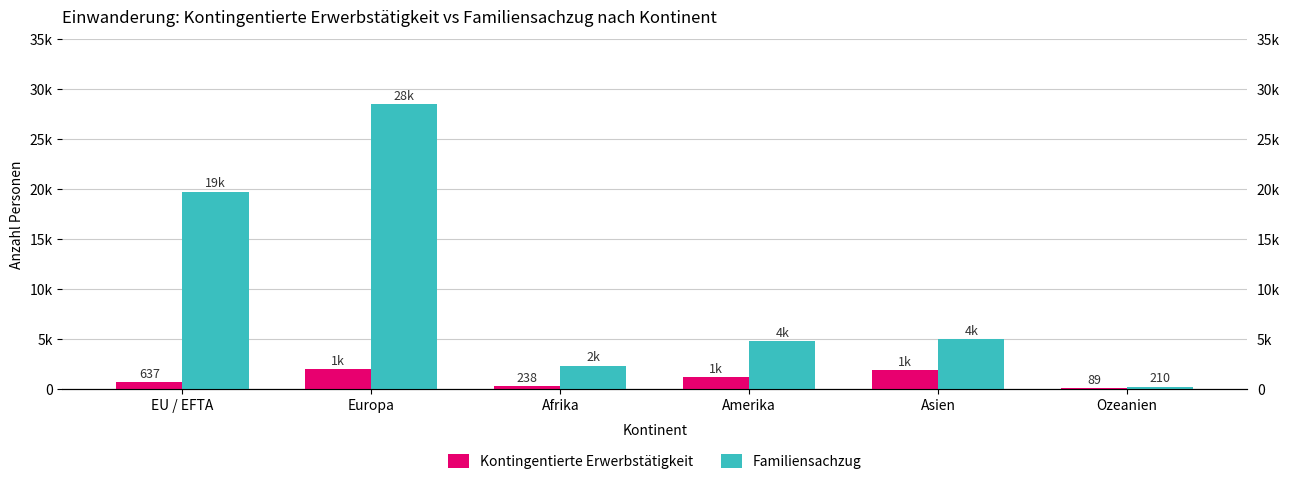

How many bars are there in total?

12